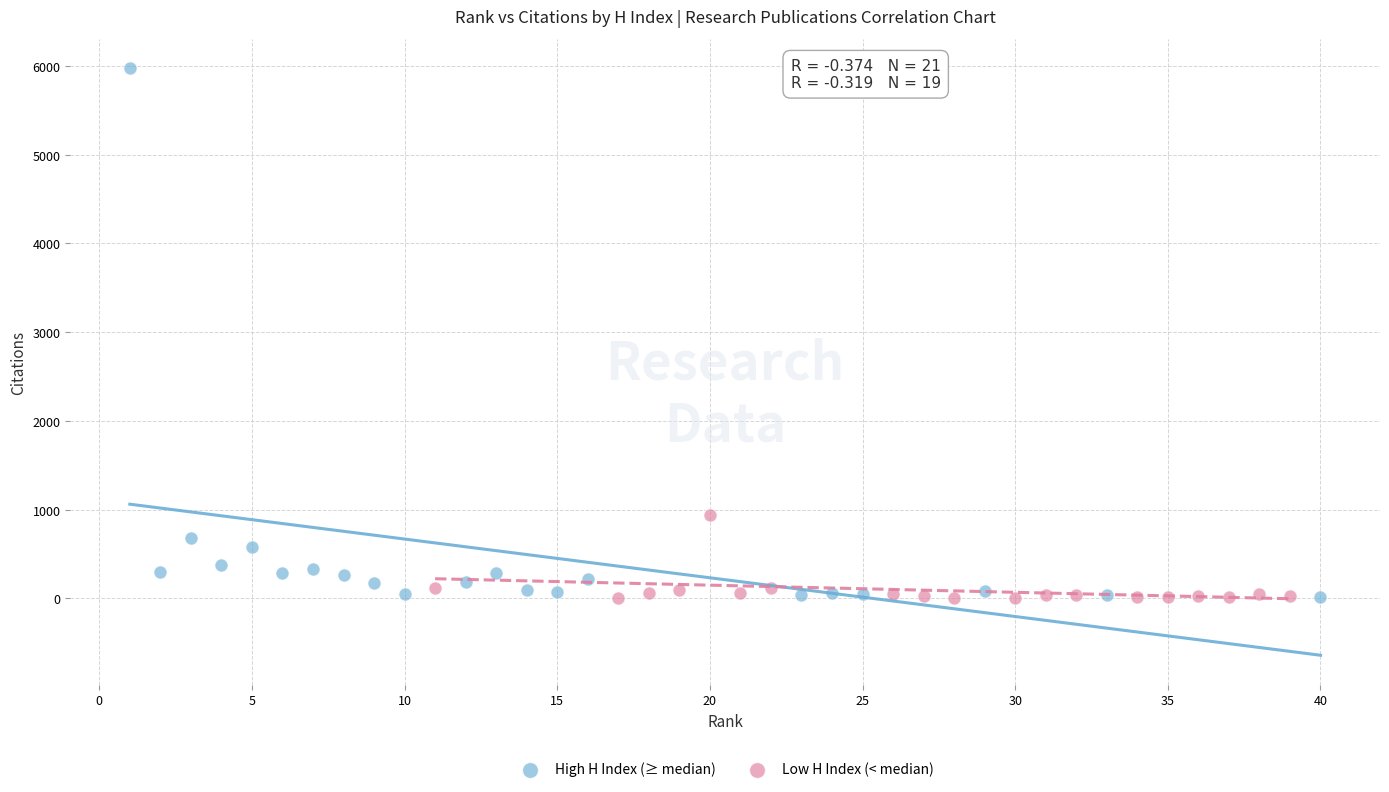

Which series has the largest Y range (max minus min)?

High H Index (≥ median)